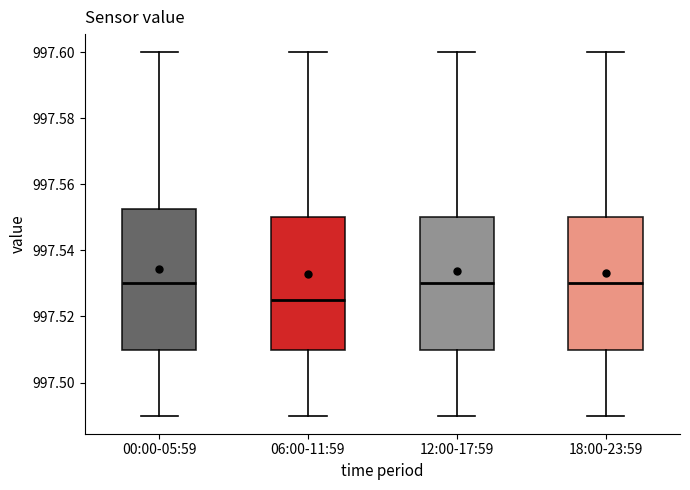

Where does the upper whisker of the box for 06:00-11:59 end on the y-axis? The values are not printed on the chart, so give them approximately, as read against the axis.

997.600